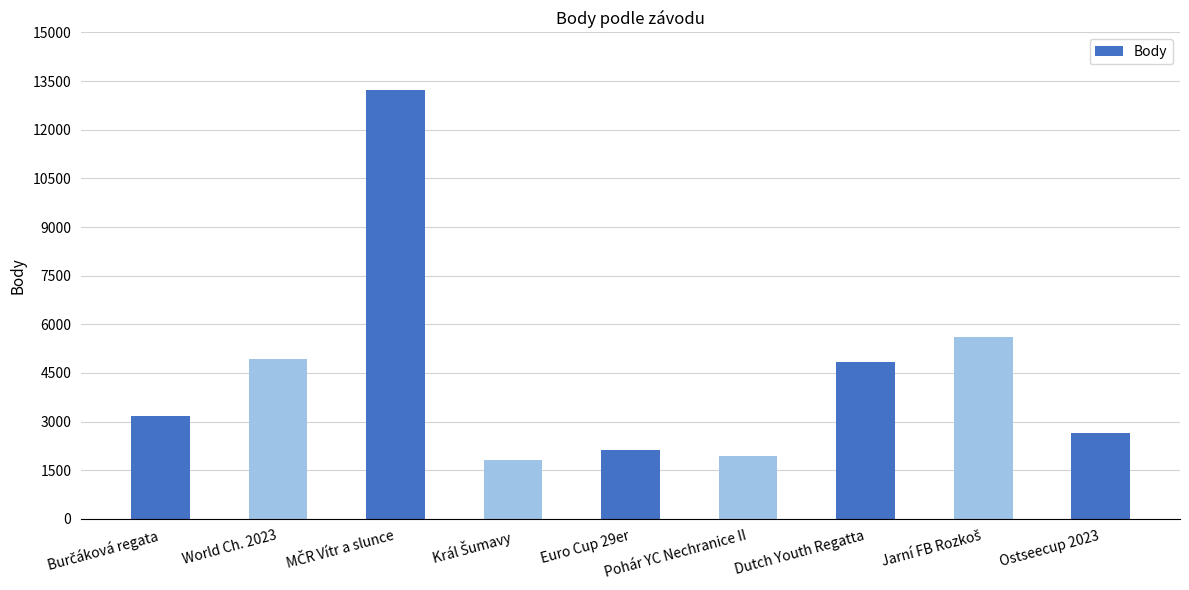

Reading right to left, extract all data points from this chart.

2658	5600	4824	1940	2113	1825	13212	4938	3172